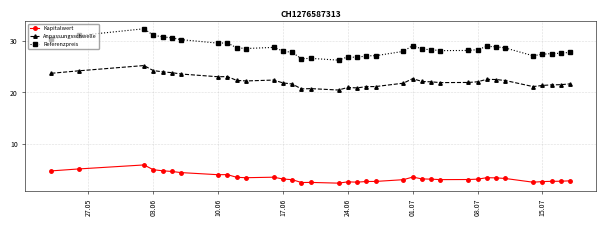

True or false: Kapitalwert and Anpassungsschwelle cross at least once.

False